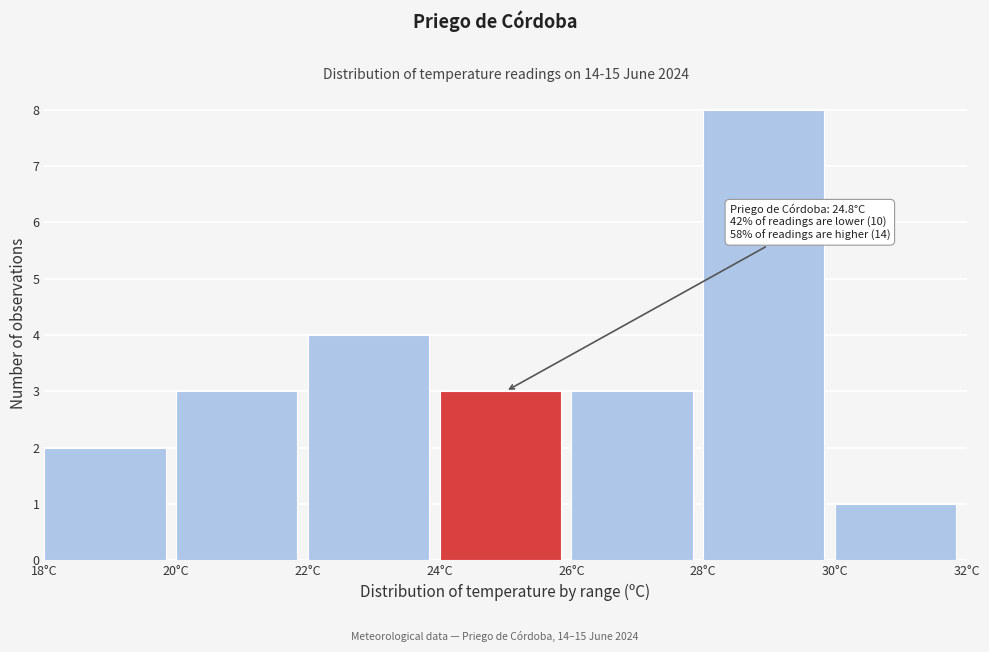

Which range on the x-axis has the tallest bar?

28 to 30